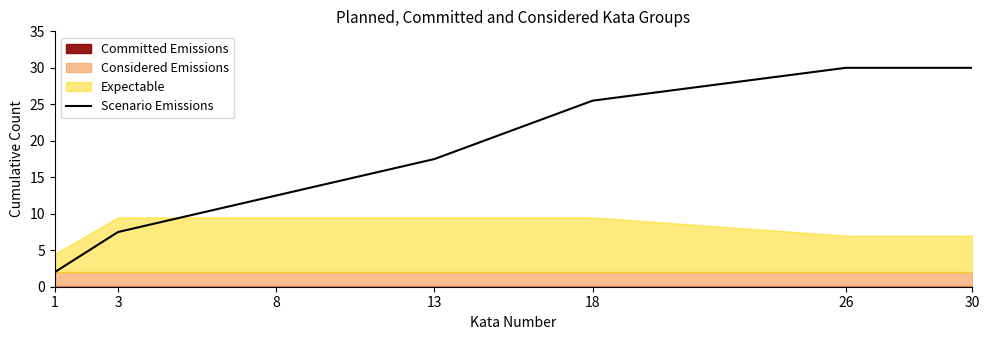

What is the value of the 3rd point from the left?

12.5